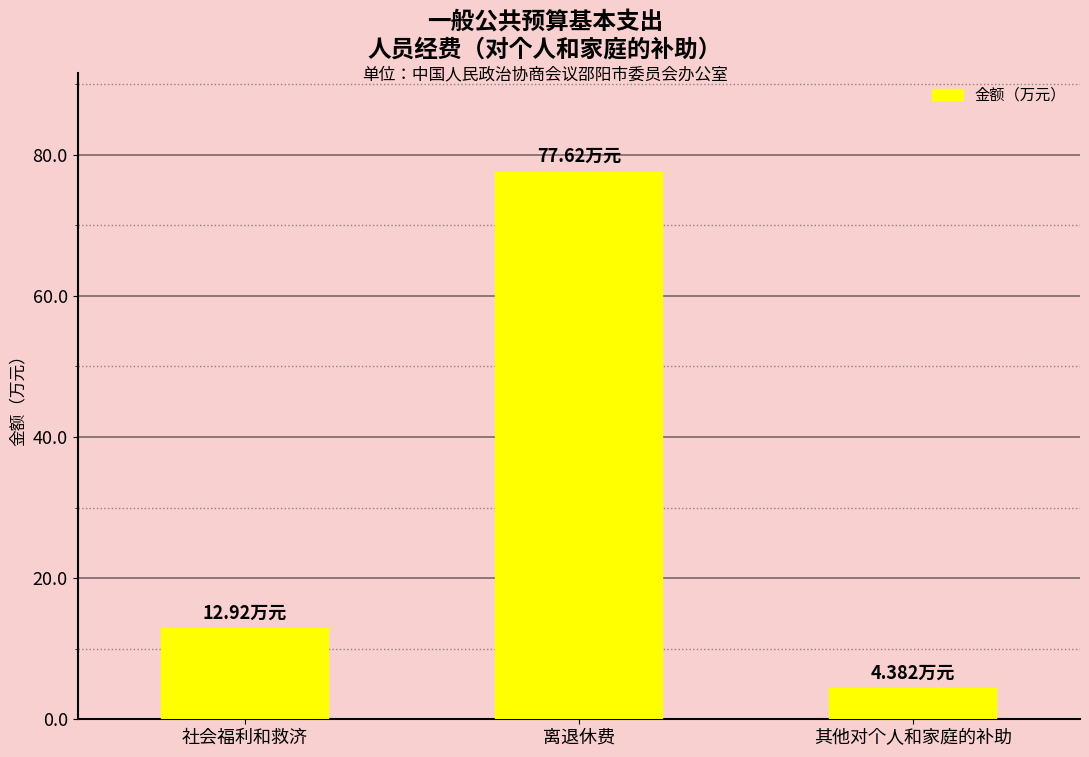

What is the difference between the second highest and minimum values?

8.5